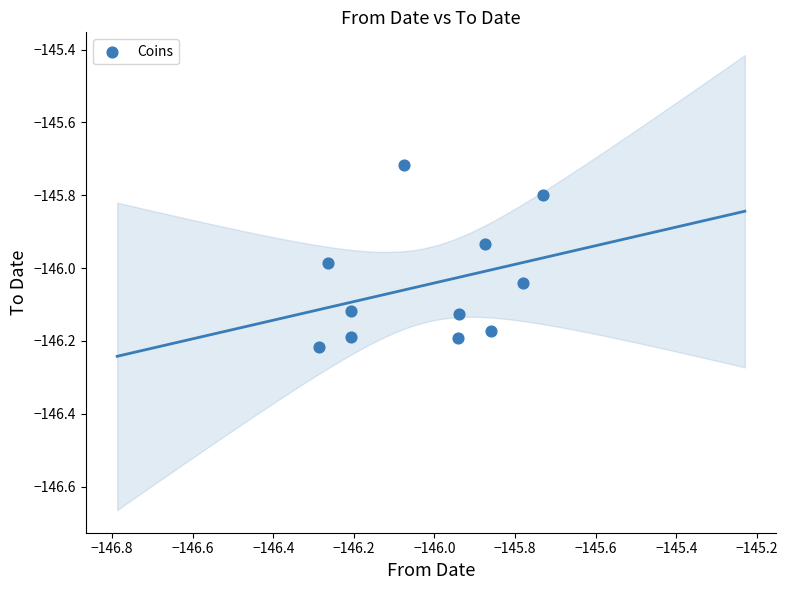

What is the range of X values (max minus min)?

0.6